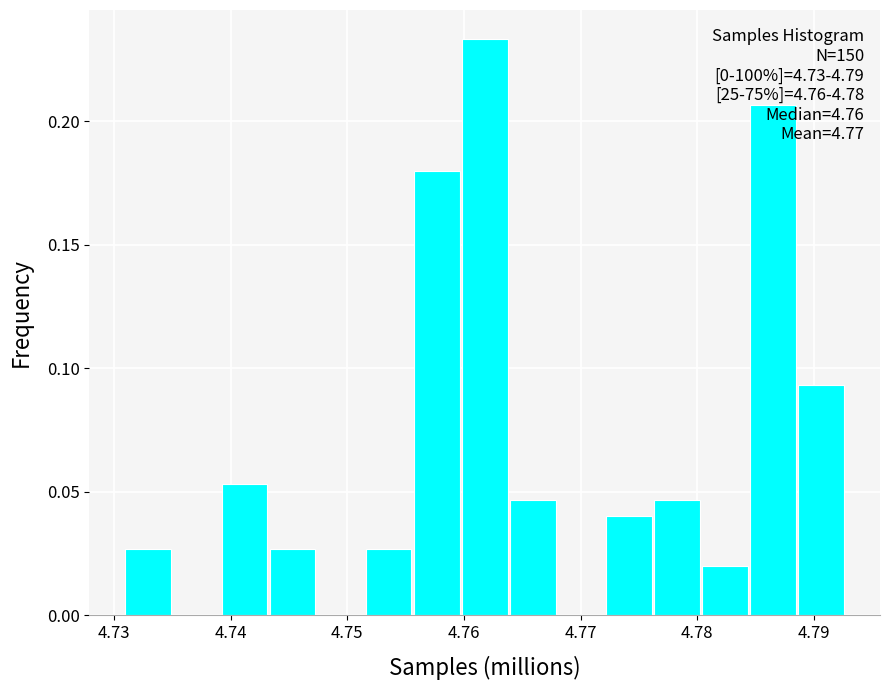

Over which range of the x-axis is the bar tallest?

4.760 to 4.764